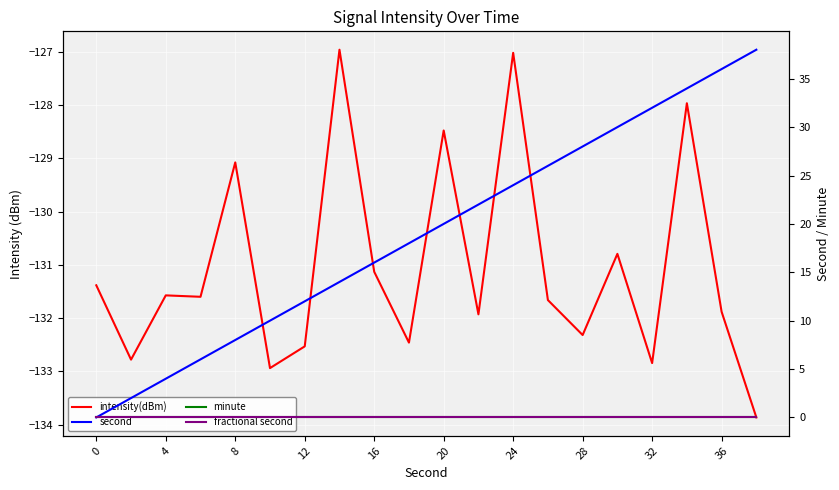

True or false: minute has more than 0 points higher than both neighbors.

False